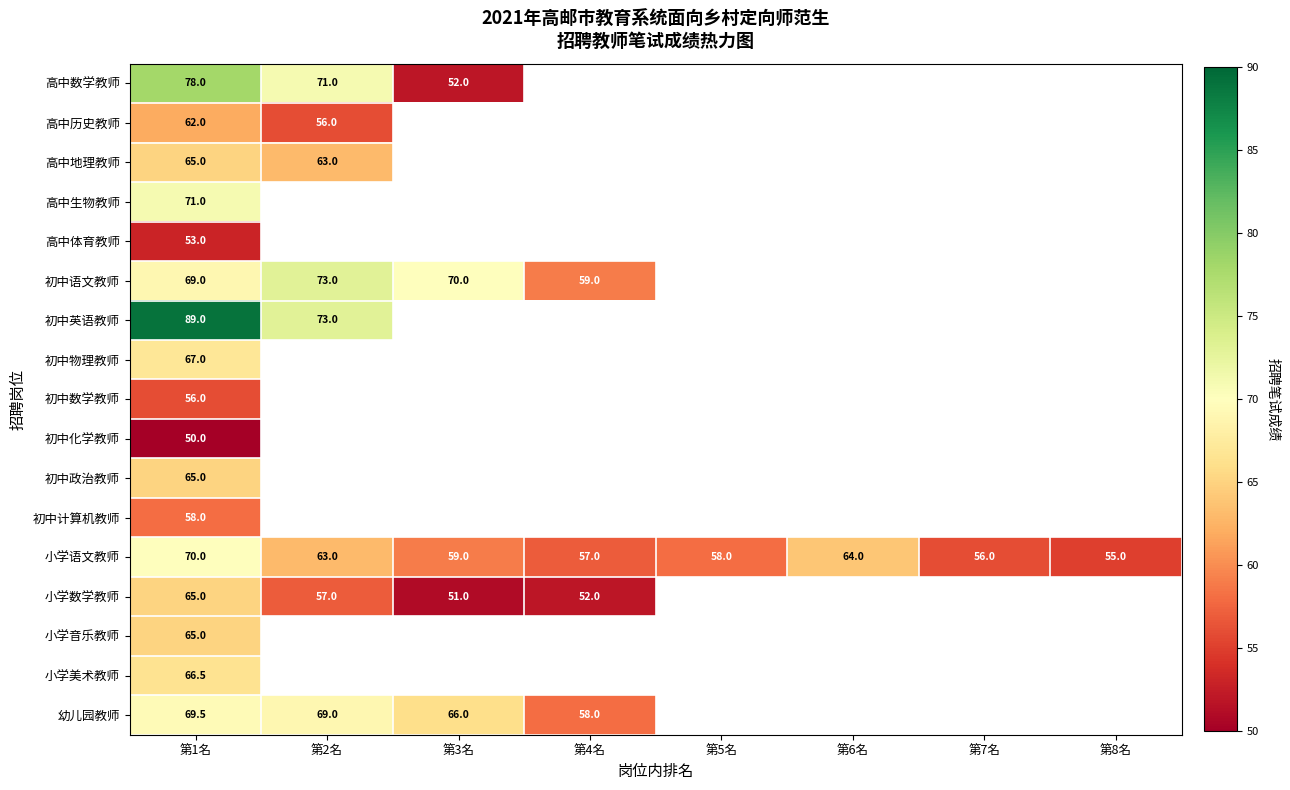

At which category is the sum across all series the highest?

第1名